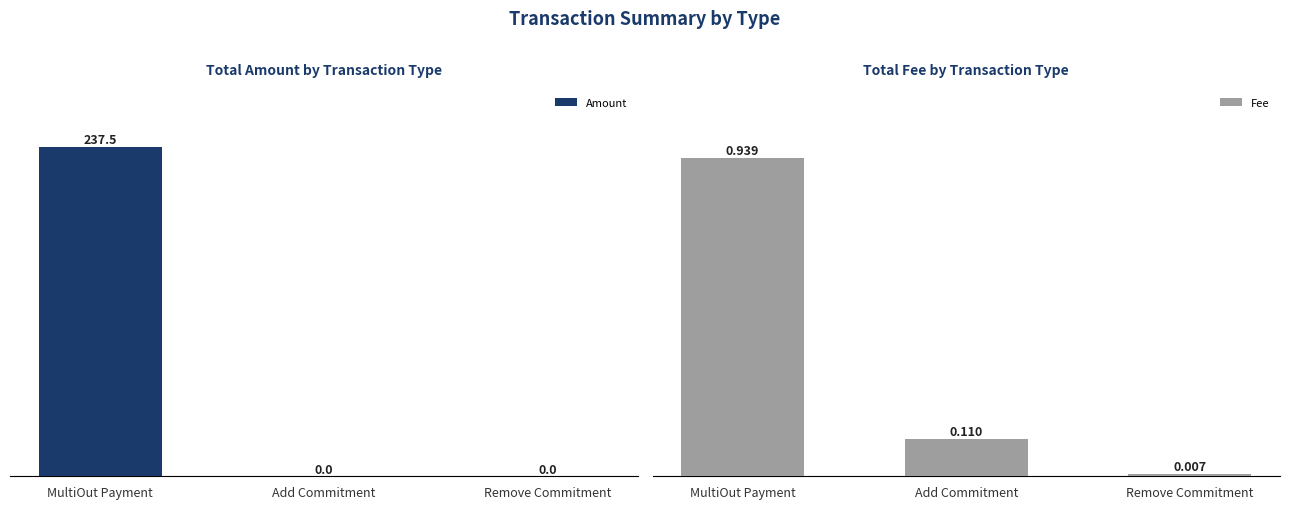

Is it true that Amount equals -77.6 at Remove Commitment?

False